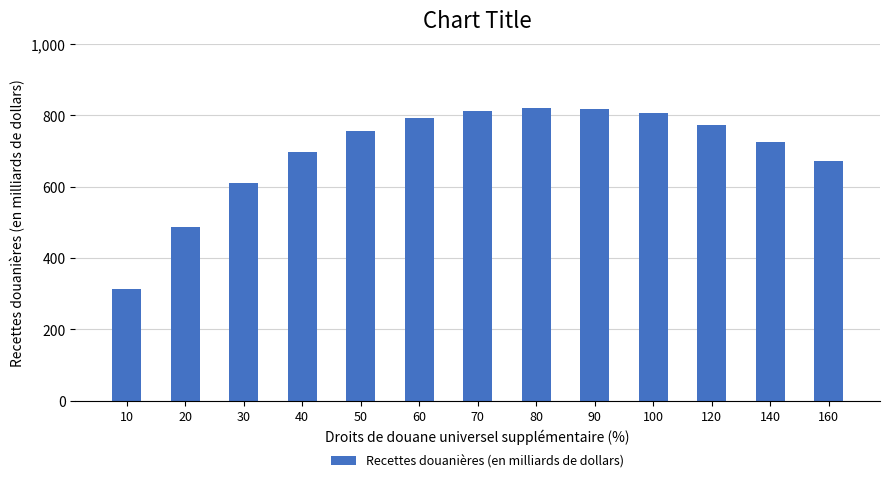

Approximately how many times larger is the value at 100 compared to 50?

1.1